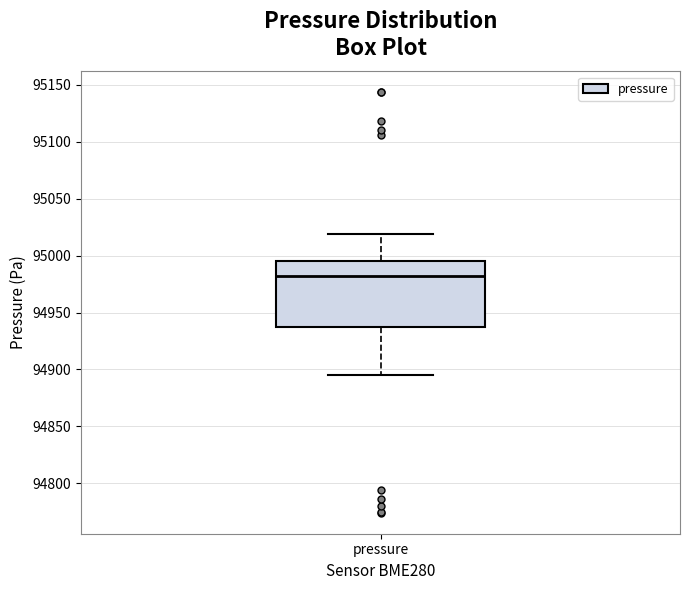

Where does the upper whisker of the box for pressure end on the y-axis? The values are not printed on the chart, so give them approximately, as read against the axis.

95020